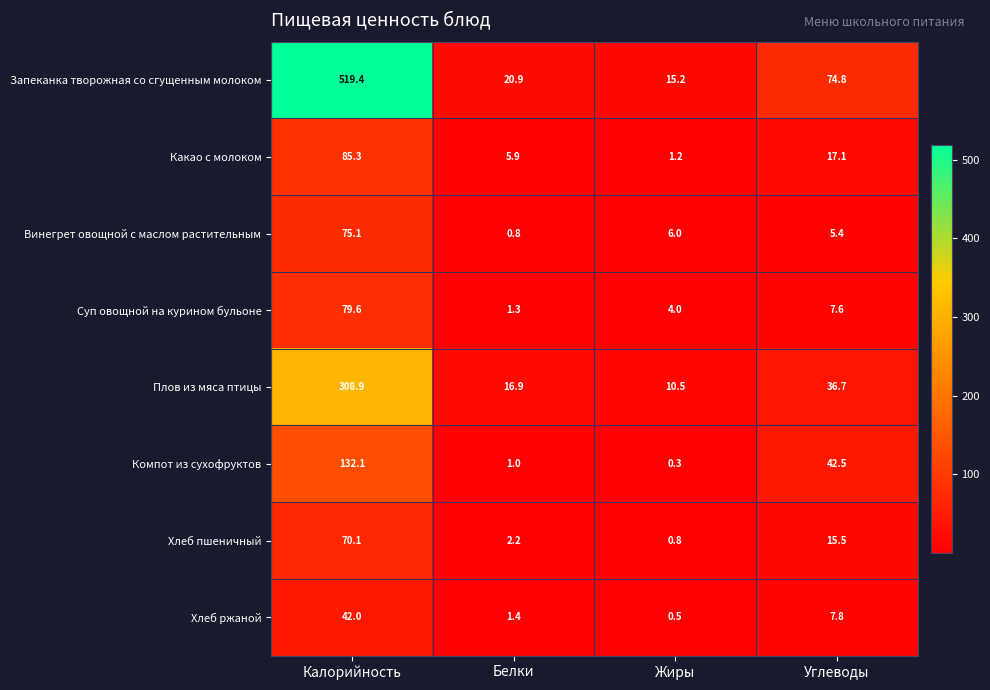

Which label corresponds to the largest value in the chart?

Калорийность